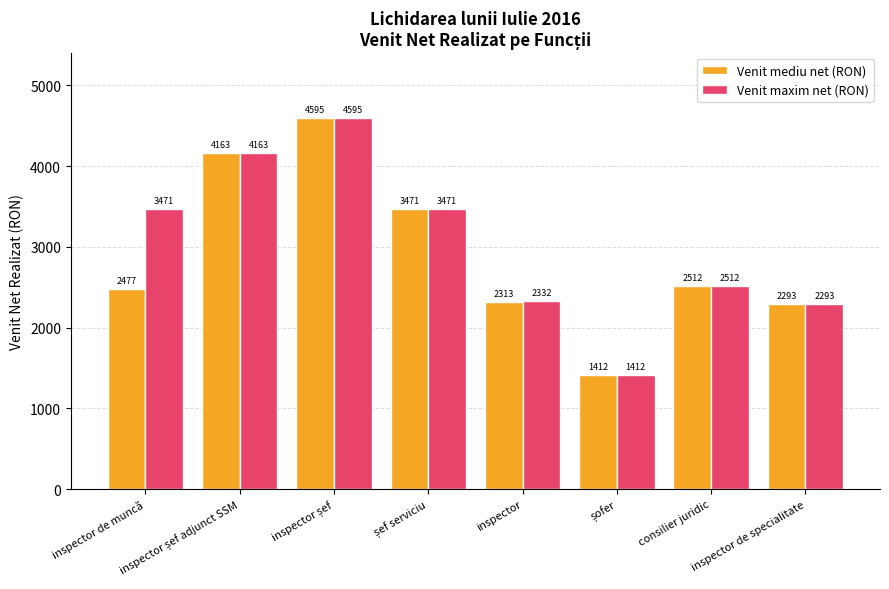

What are all the series names shown in the legend?

Venit mediu net (RON), Venit maxim net (RON)